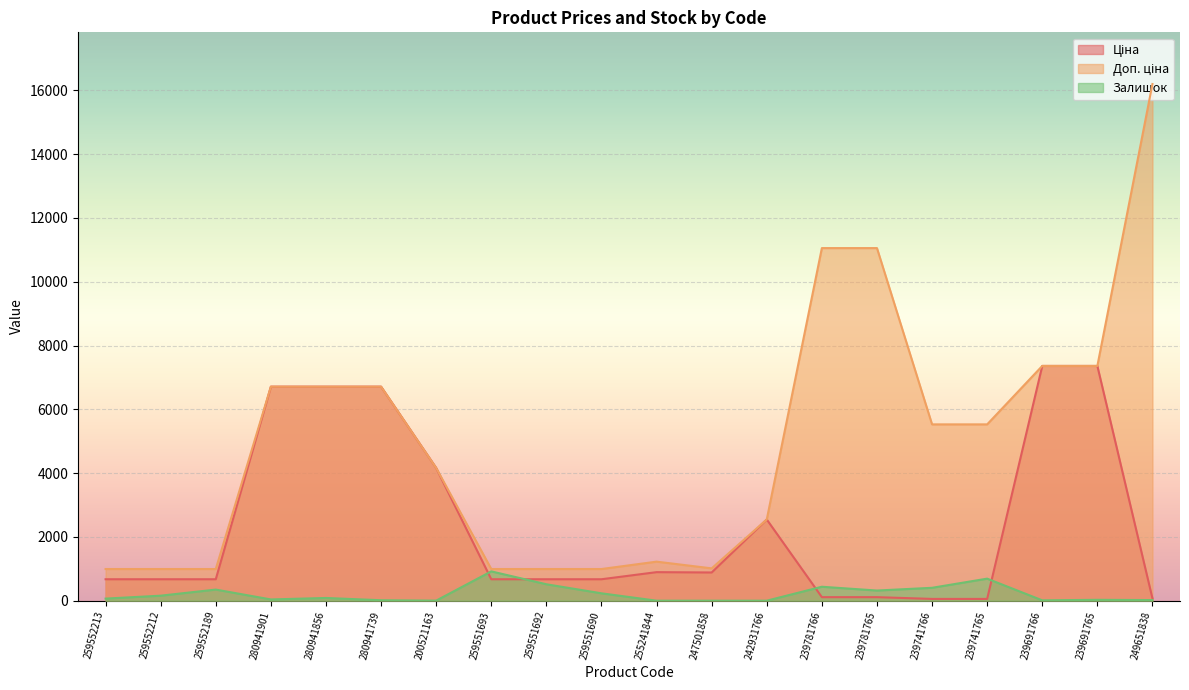

Reading left to right, extract all data points from this chart.

Ціна: 259552213=672.1	259552212=672.1	259552189=672.1	280941901=6710.2	280941856=6710.2	280941739=6710.2	200521163=4161.8	259551693=672.1	259551692=672.1	259551690=672.1	255241844=894.7	247501858=884.2	242931766=2545.8	239781766=110.5	239781765=110.5	239741766=55.3	239741765=55.3	239691766=7360.2	239691765=7360.2	249651838=72.0
Доп. ціна: 259552213=992.7	259552212=992.7	259552189=992.7	280941901=6710.2	280941856=6710.2	280941739=6710.2	200521163=4162.0	259551693=992.7	259551692=992.7	259551690=992.7	255241844=1223.9	247501858=1013.2	242931766=2546.0	239781766=11055.0	239781765=11055.0	239741766=5528.0	239741765=5528.0	239691766=7360.2	239691765=7360.2	249651838=16200.0
Залишок: 259552213=65.0	259552212=157.0	259552189=348.0	280941901=39.0	280941856=85.0	280941739=14.0	200521163=2.0	259551693=919.0	259551692=515.0	259551690=231.0	255241844=0.0	247501858=0.0	242931766=0.0	239781766=437.0	239781765=318.0	239741766=404.0	239741765=691.0	239691766=11.0	239691765=27.0	249651838=19.0